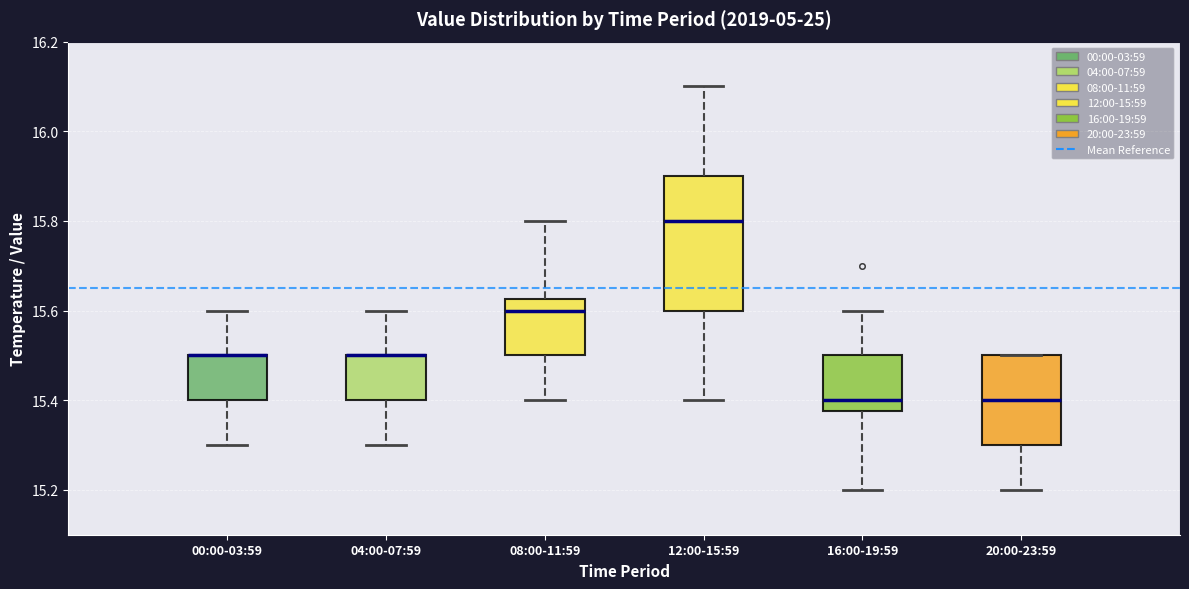

Which box is the tallest, from its lower edge to its upper edge?

12:00-15:59